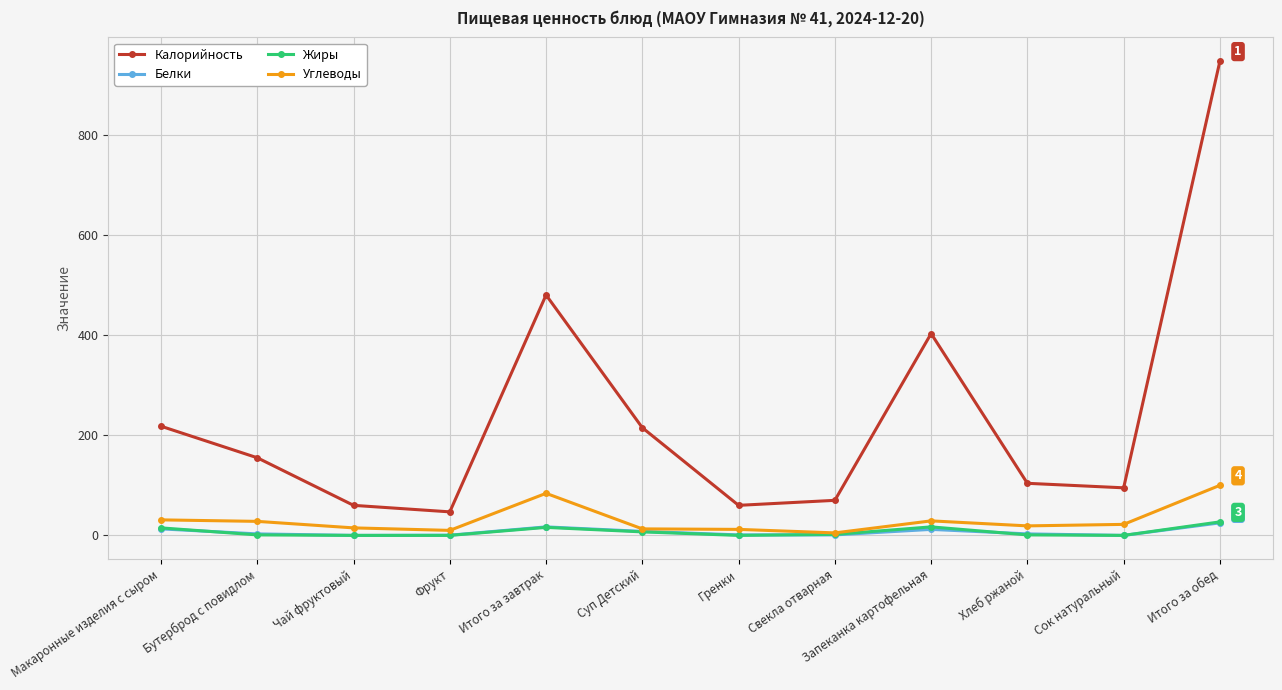

What is the label of the 3rd point from the right?

Хлеб ржаной